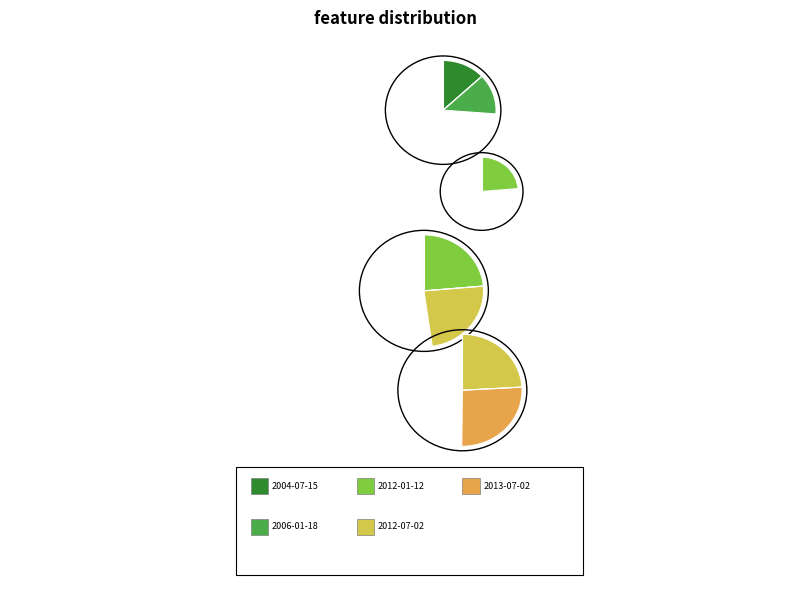

To the nearest percent, what portion does 2006-01-18 represent?

13%